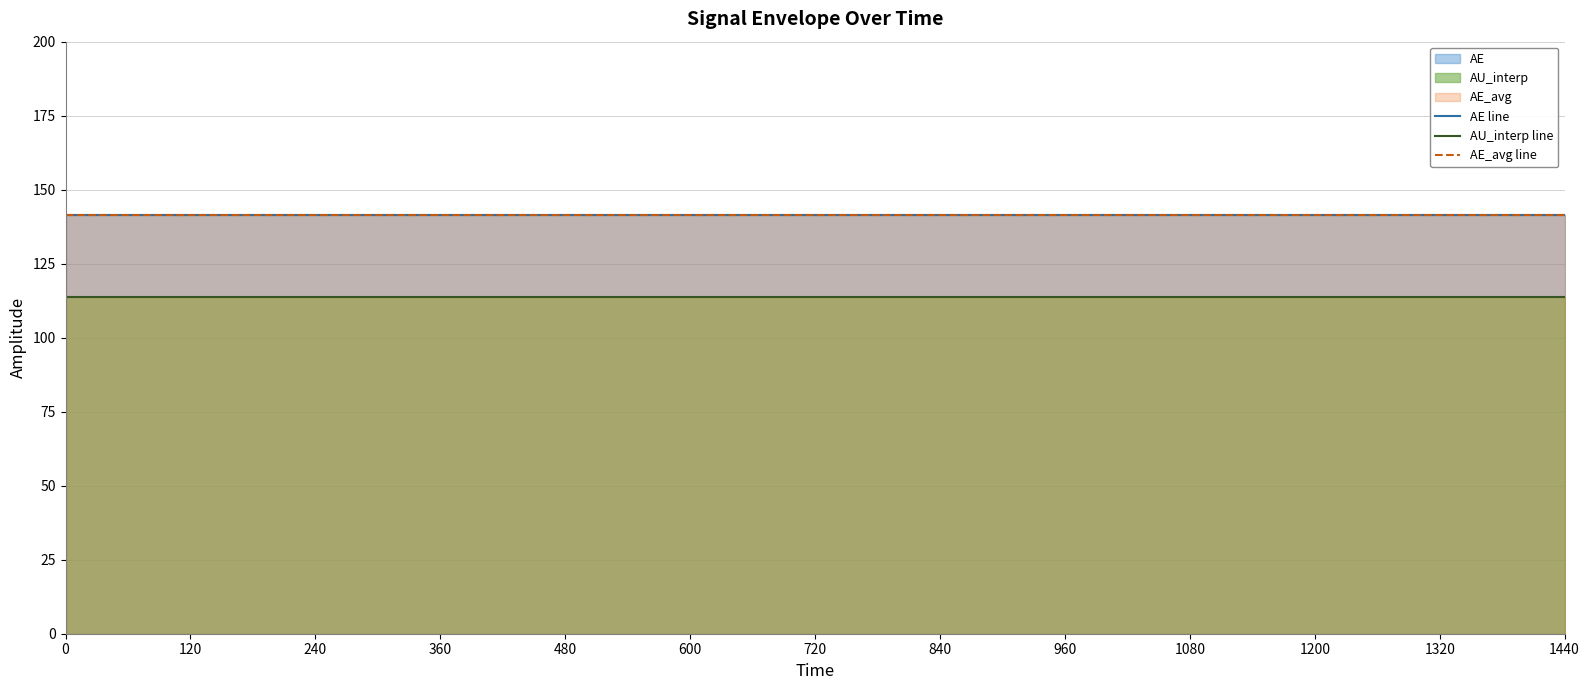

True or false: AE line and AU_interp line intersect in this chart.

False